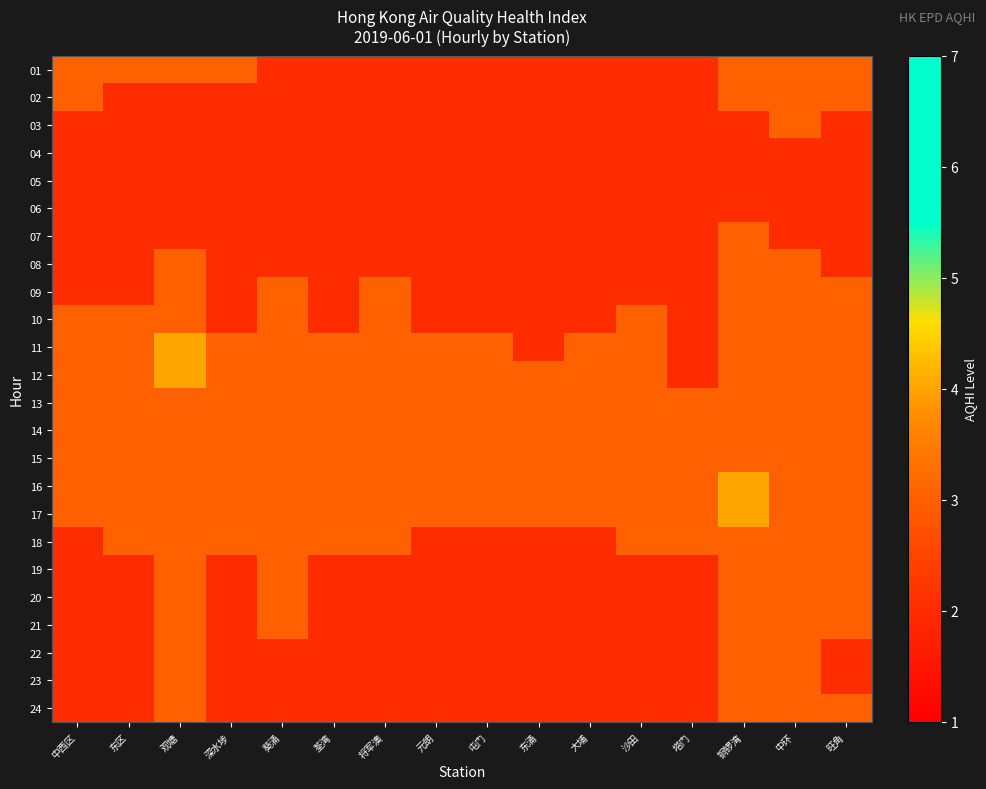

Which series has the largest range (max minus min)?

11